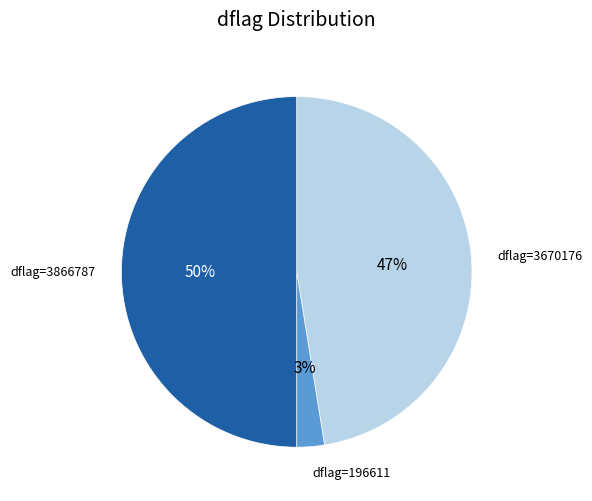

To the nearest percent, what portion does dflag=3670176 represent?

47%